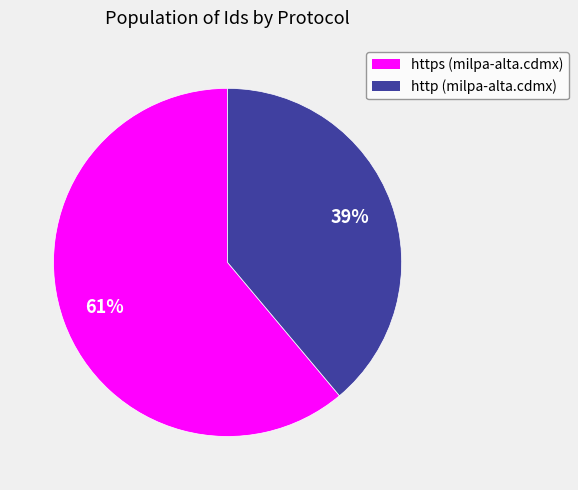

Does any single category account for the majority?

Yes